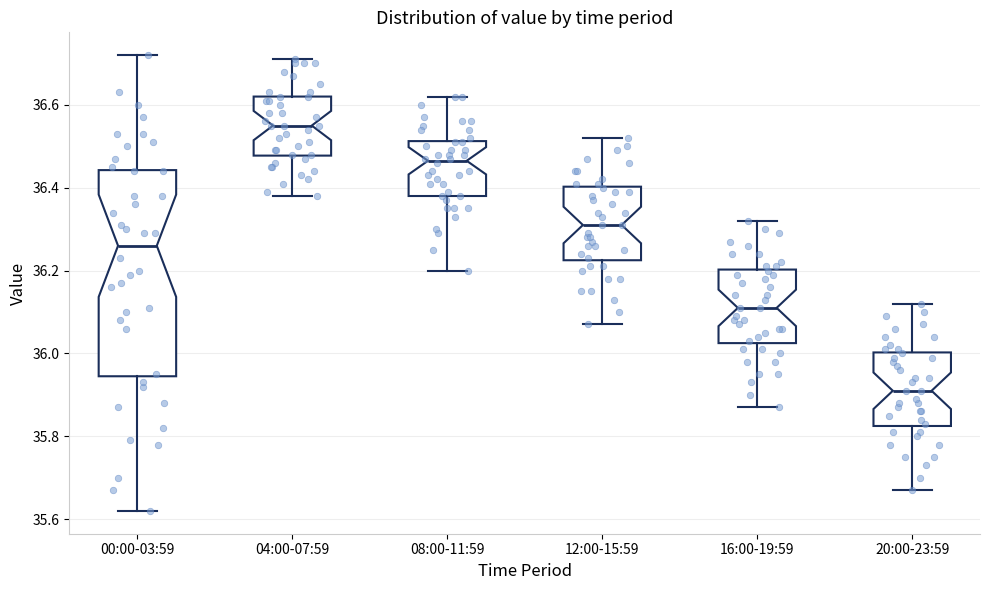

Reading left to right, transcribe this box plot: for each box, give where its median line is, the range the box spans, and where its two whiskers end, as read against the y-axis. The values are not printed on the chart, so give them approximately, as read against the axis.

00:00-03:59: median 36.26, box 35.94 to 36.44, whiskers 35.62 to 36.72
04:00-07:59: median 36.56, box 36.48 to 36.62, whiskers 36.38 to 36.72
08:00-11:59: median 36.46, box 36.38 to 36.52, whiskers 36.20 to 36.62
12:00-15:59: median 36.32, box 36.22 to 36.40, whiskers 36.08 to 36.52
16:00-19:59: median 36.12, box 36.02 to 36.20, whiskers 35.88 to 36.32
20:00-23:59: median 35.92, box 35.82 to 36.00, whiskers 35.68 to 36.12